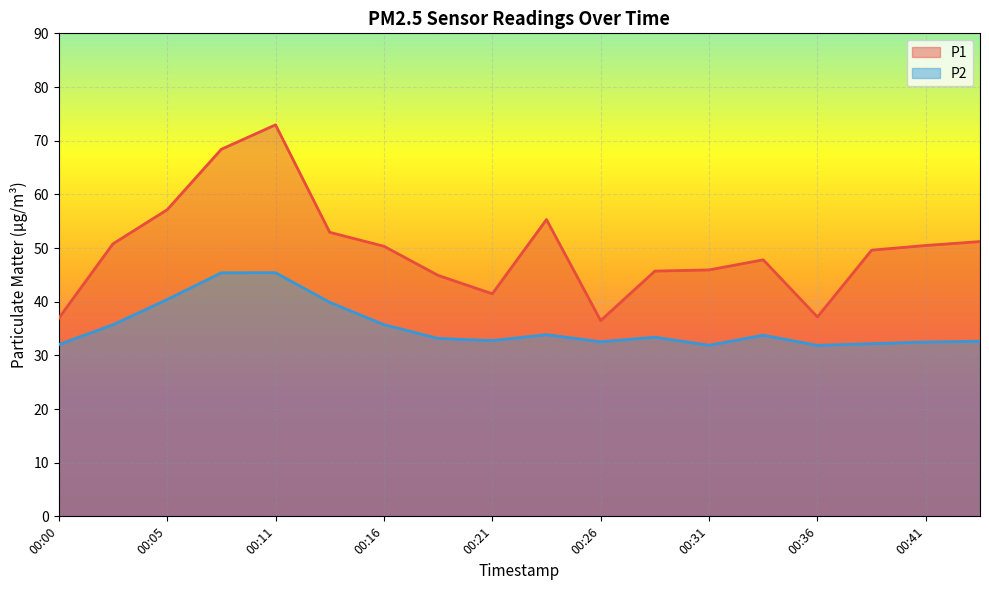

Does the chart display data point markers on the line(s)?

No